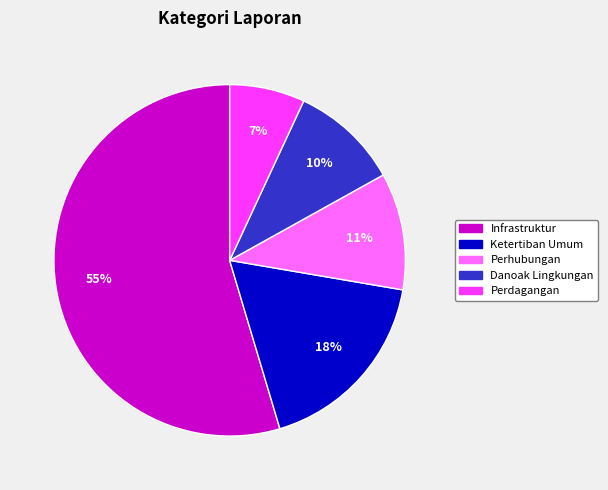

Count the number of slices in the pie.

5